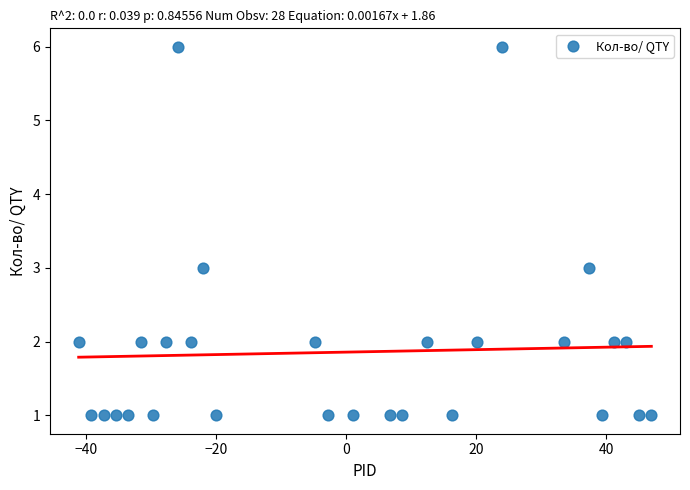

What is the range of Y values (max minus min)?

5